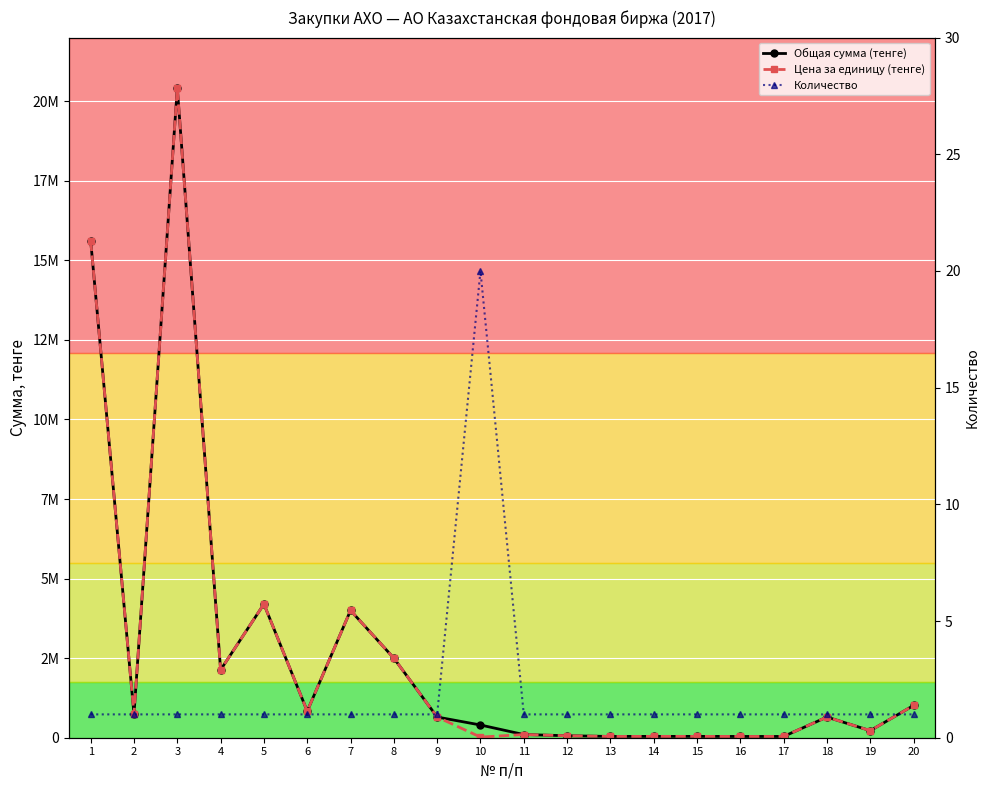

What are all the series names shown in the legend?

Общая сумма (тенге), Цена за единицу (тенге), Количество